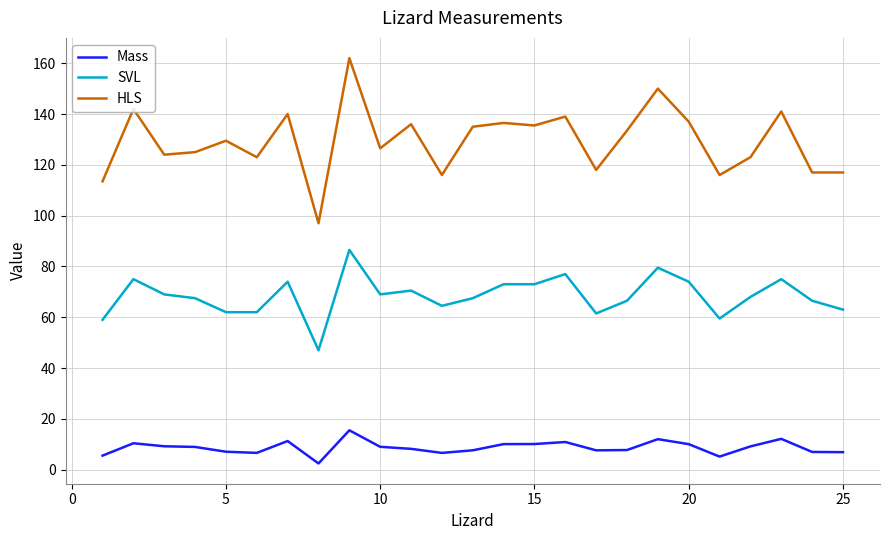

Which series has the largest range (max minus min)?

HLS